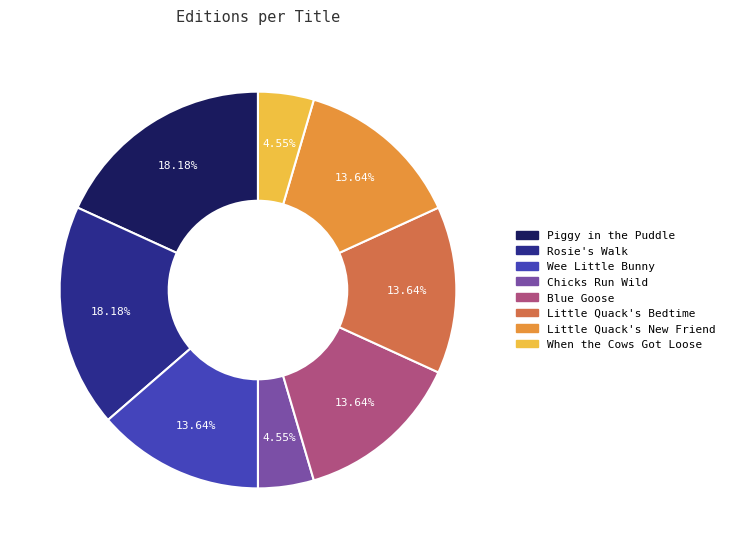

Count the number of slices in the pie.

8